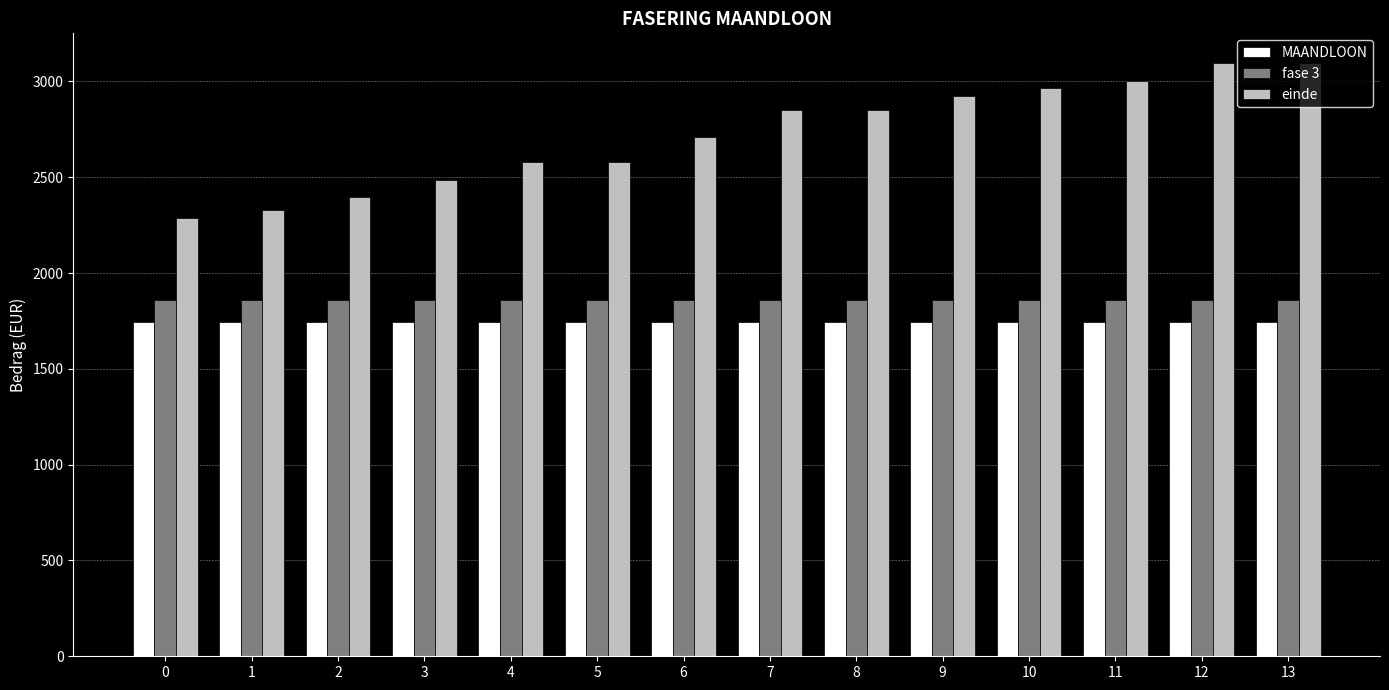

List the series in order of their peak value, lowest first.

MAANDLOON, fase 3, einde